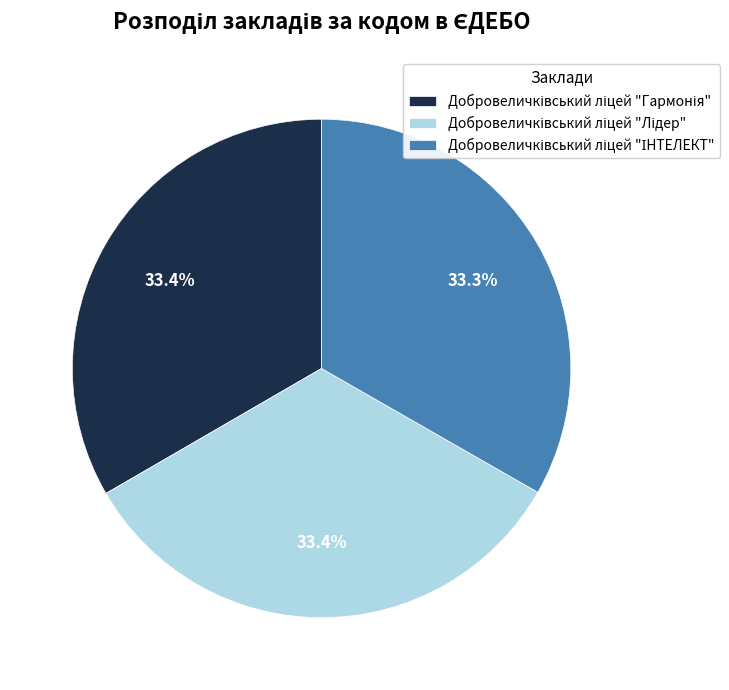

Is there a majority slice in this chart?

No